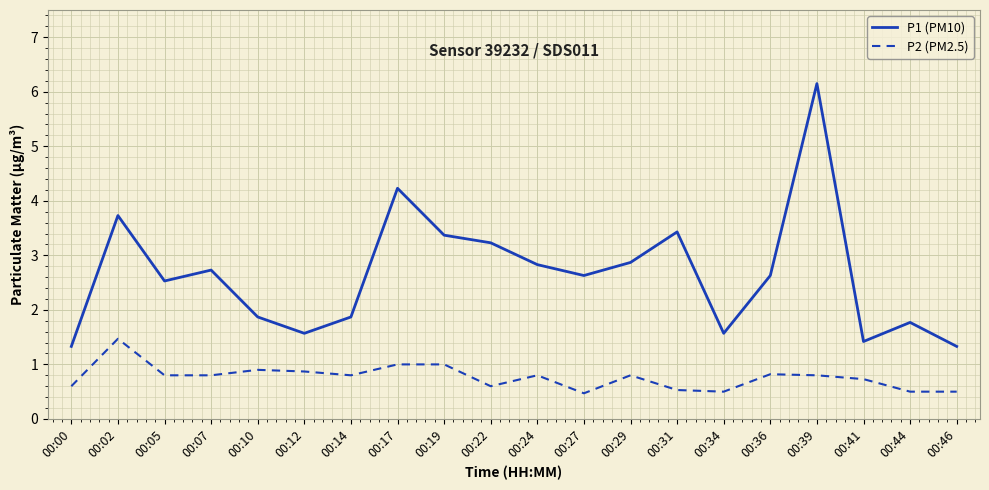

How many lines are shown in the chart?

2